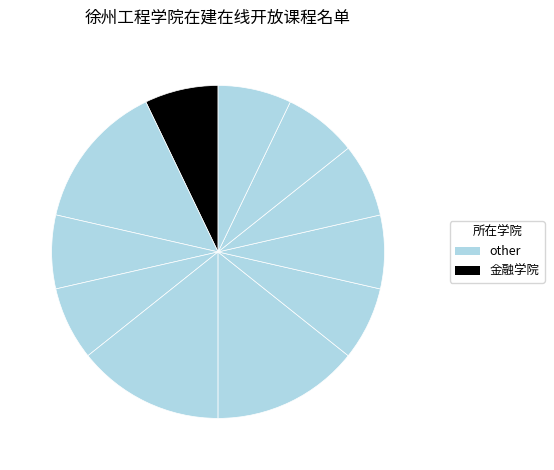

How many slices are in this pie chart?

11